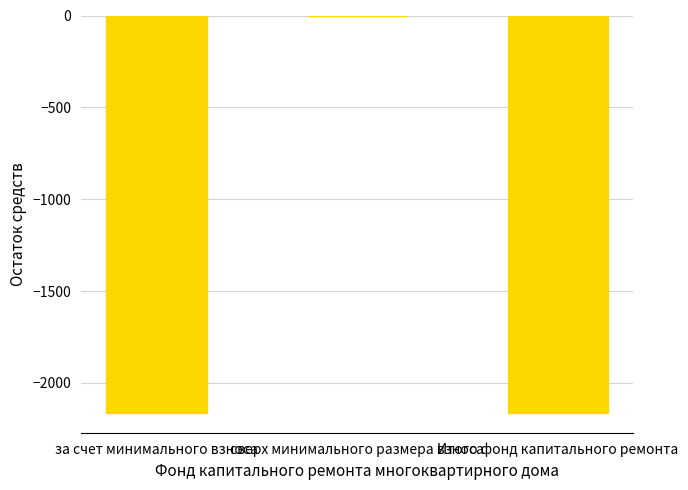

How many series are shown in this chart?

1